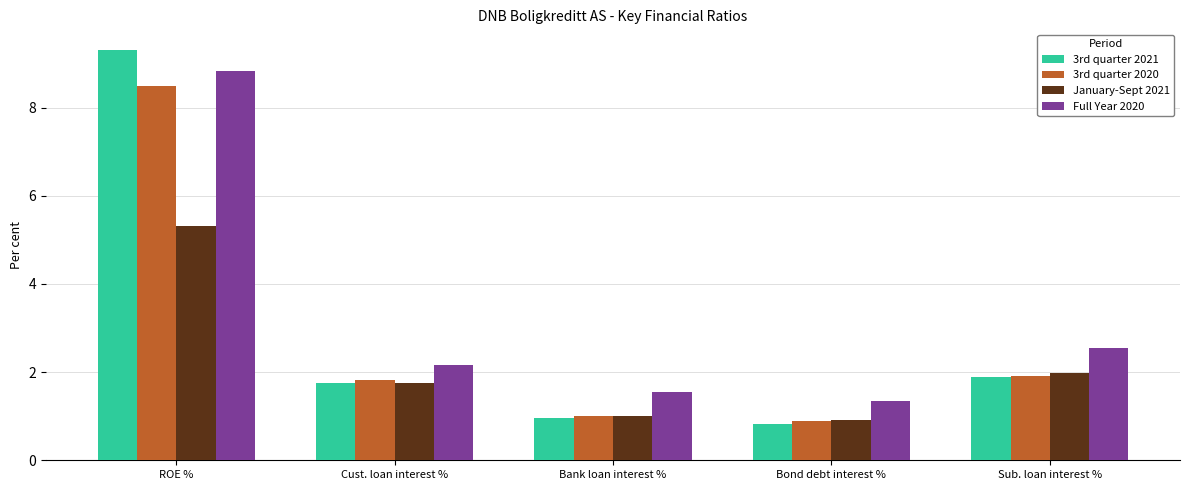

Count the number of categories in the chart.

5